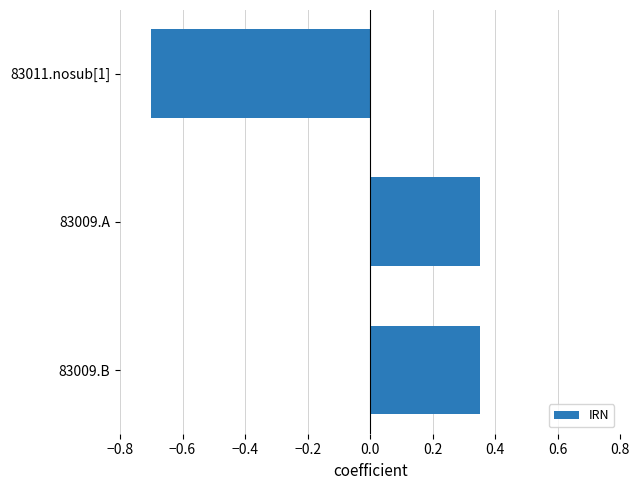

What is the difference between the maximum and minimum values?

1.1